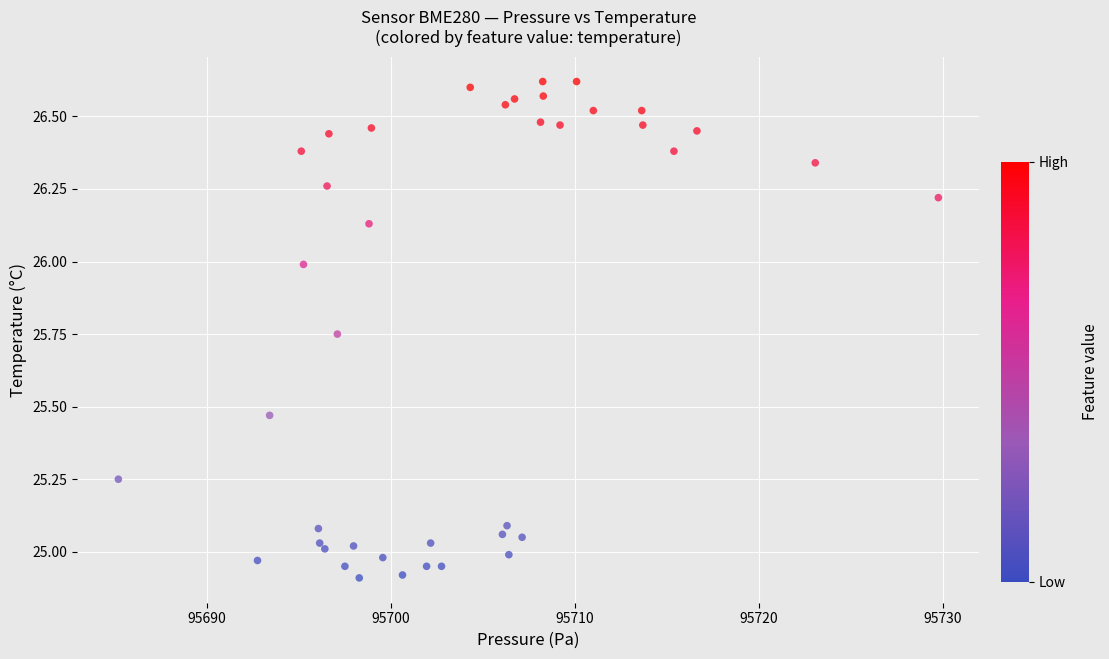

What is the range of Y values (max minus min)?

1.7